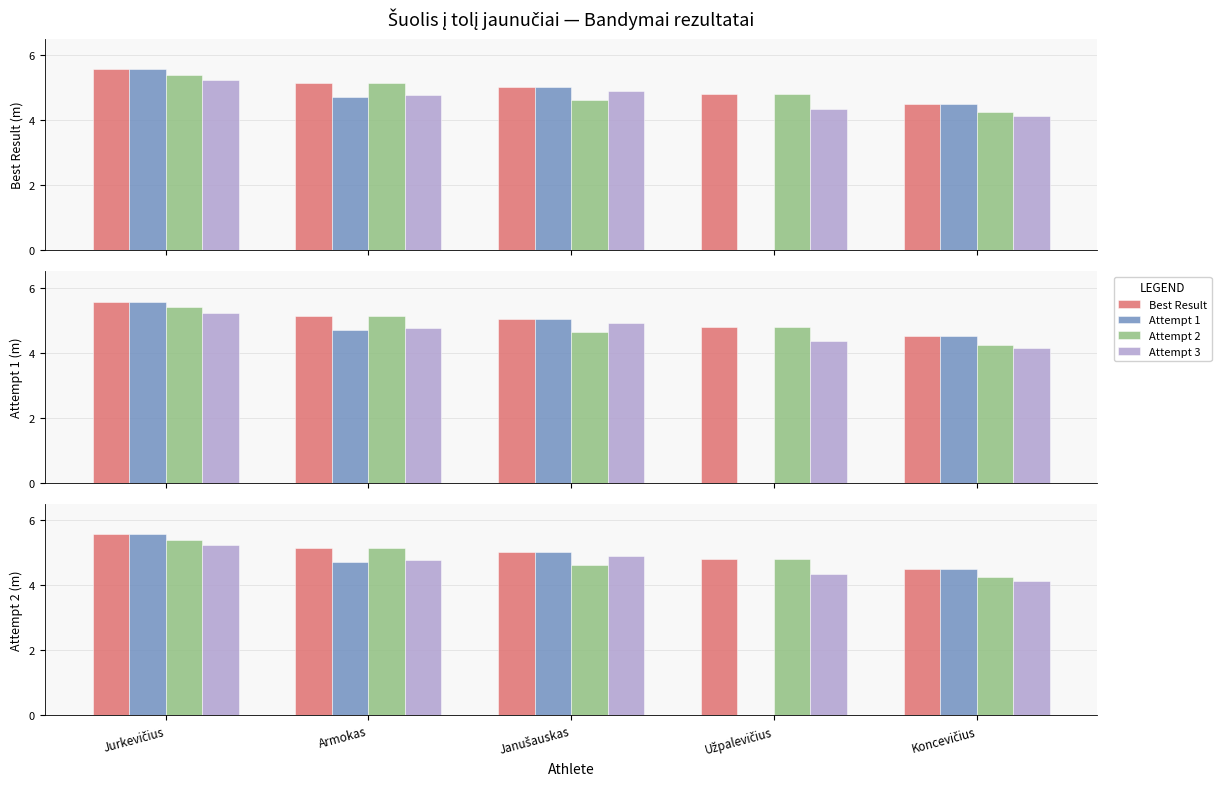

Which series has the widest spread of values?

Attempt 1